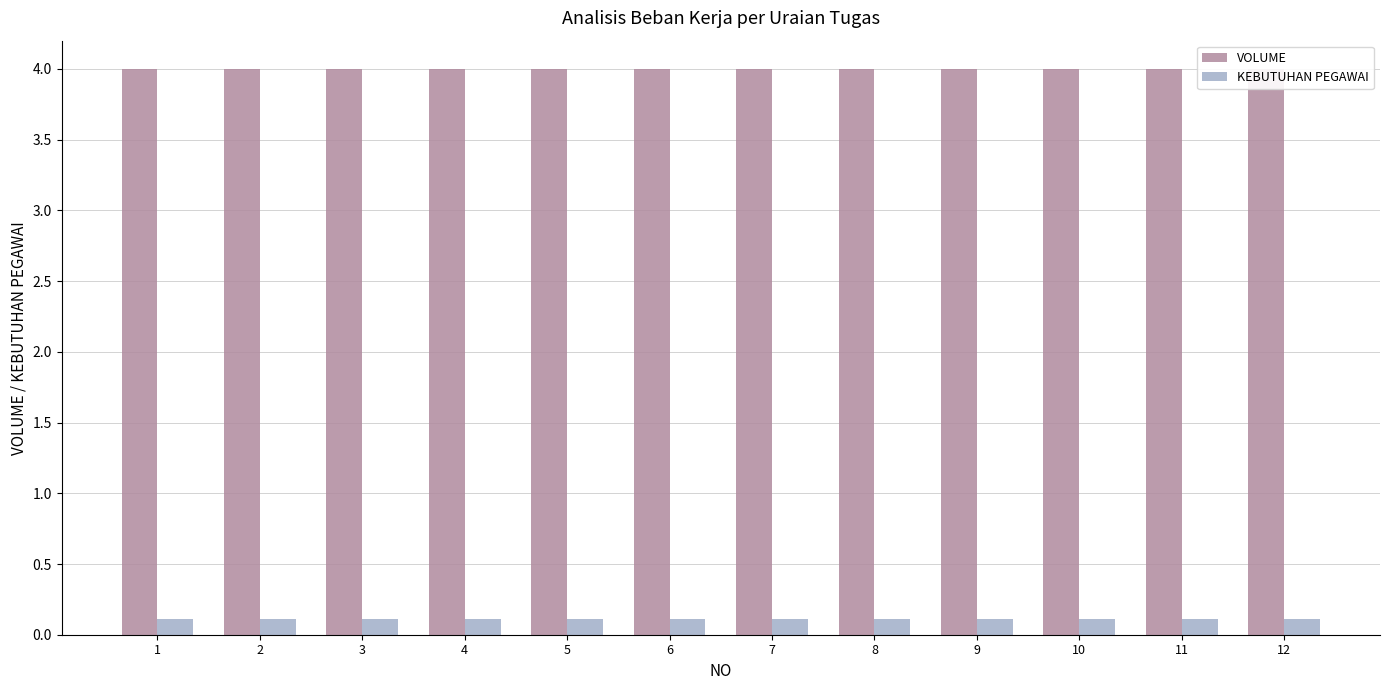

What is the value of the KEBUTUHAN PEGAWAI bar at the 3rd from the left?

0.1